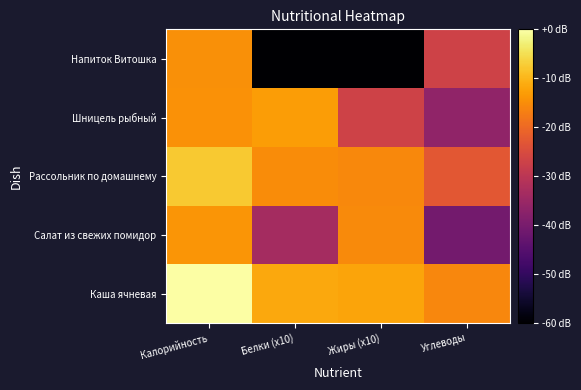

How many data points does each series have?

4